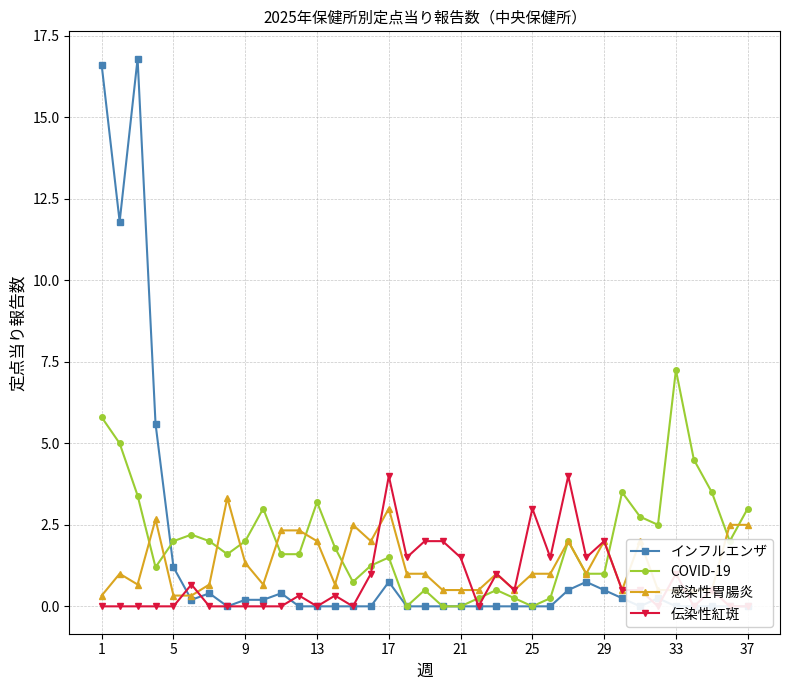

True or false: COVID-19 has a value of 0.5 at 17.

False